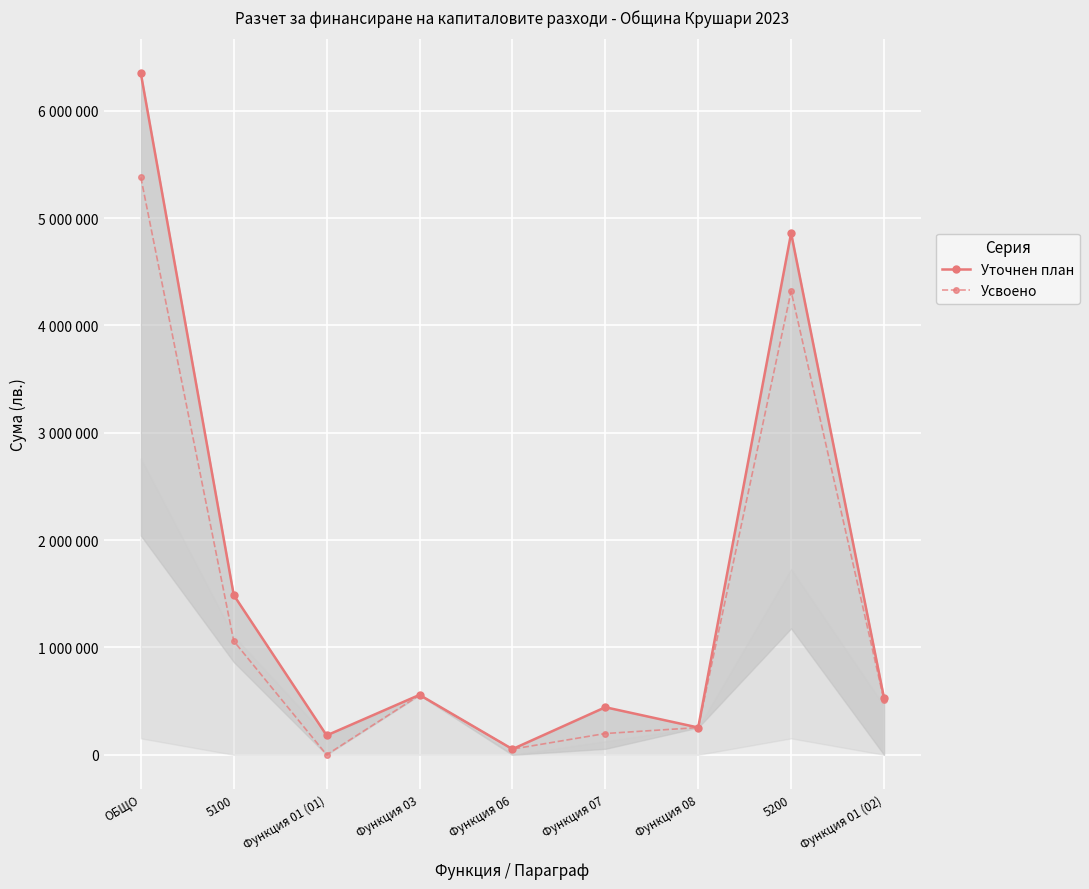

Where is Усвоено nearest to the value 2689401?

5100